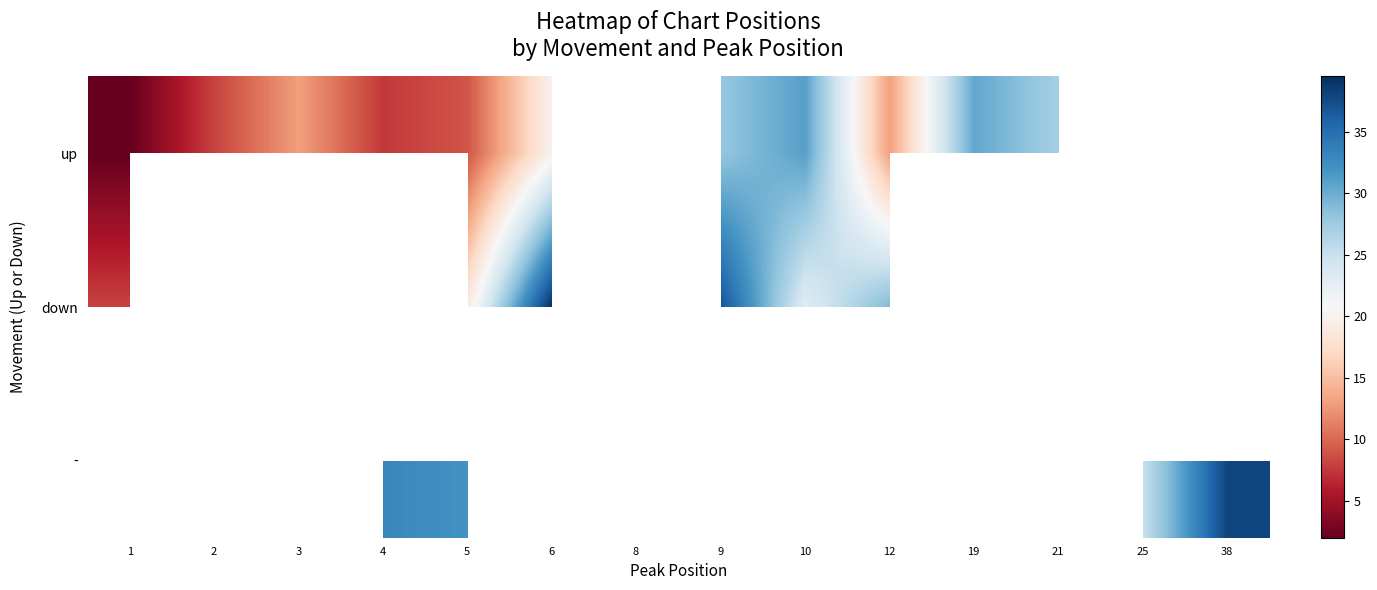

At which category does the chart reach its minimum across all series?

1